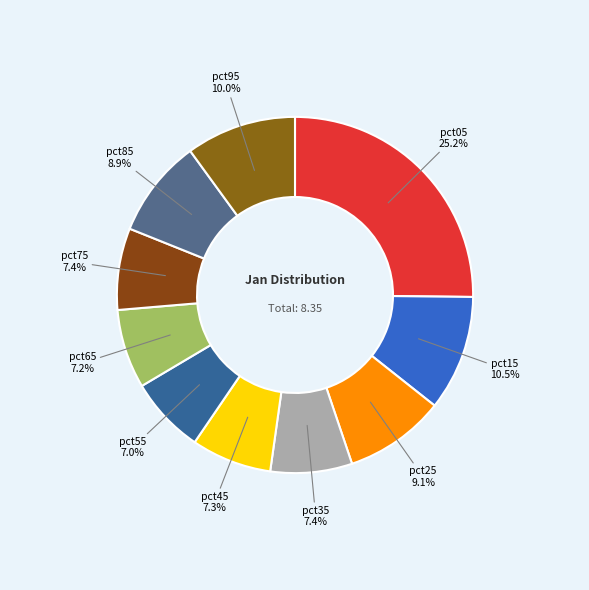

How many slices are in this pie chart?

10